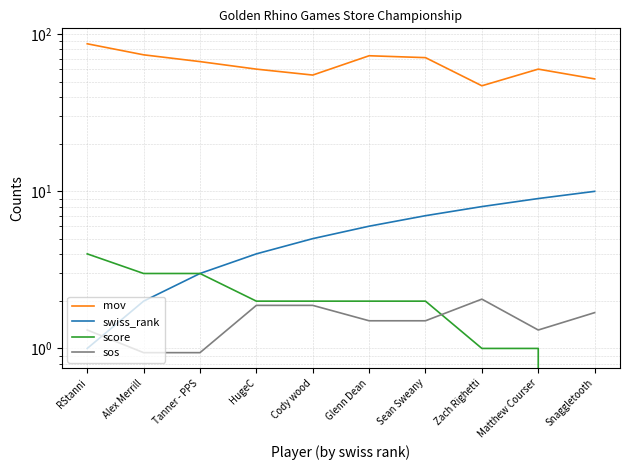

The mov series shows 11.7 at Zach Righetti. True or false?

False